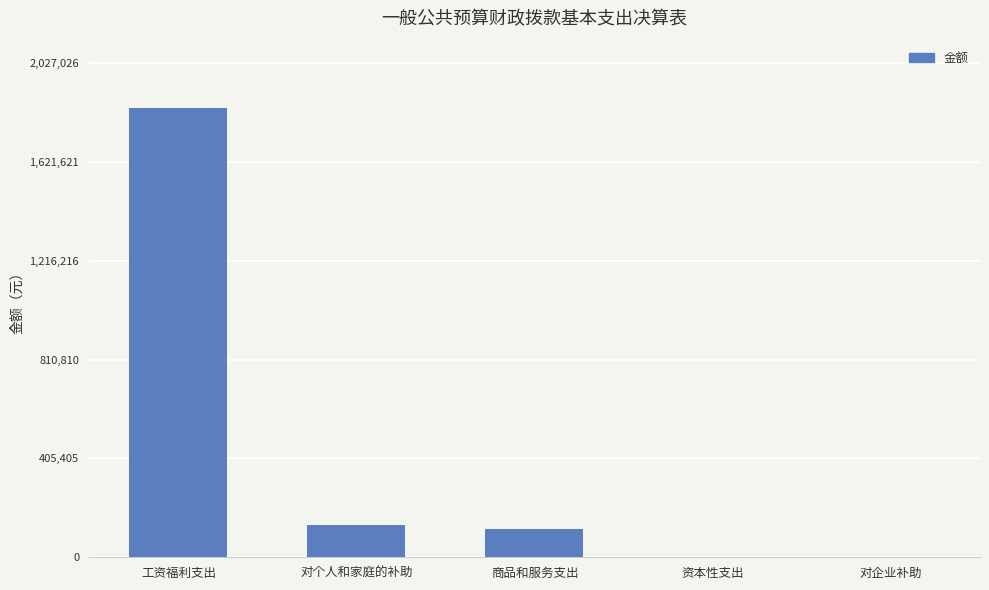

What is the sum of the values at 工资福利支出 and 对企业补助?

1842751.5